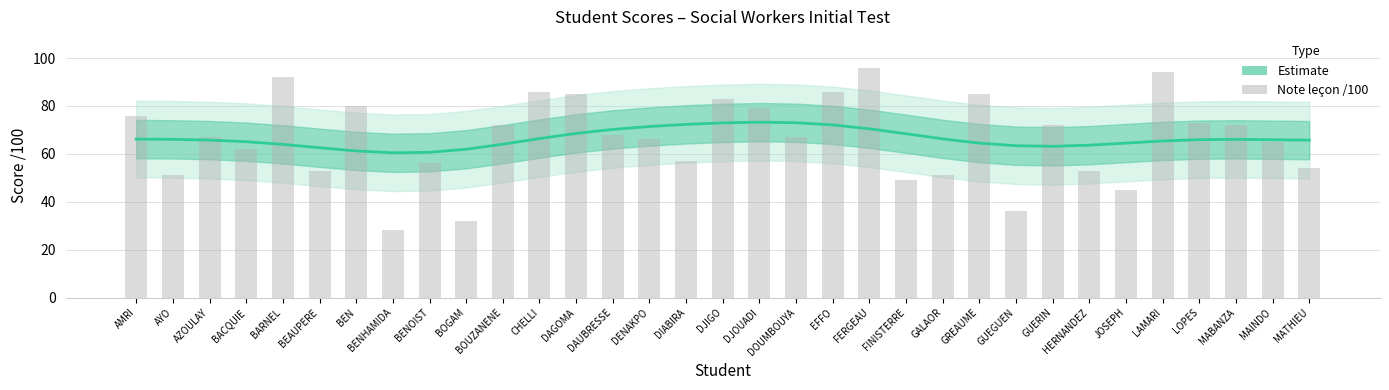

What is the average value of the Note leçon /100 series?

66.4